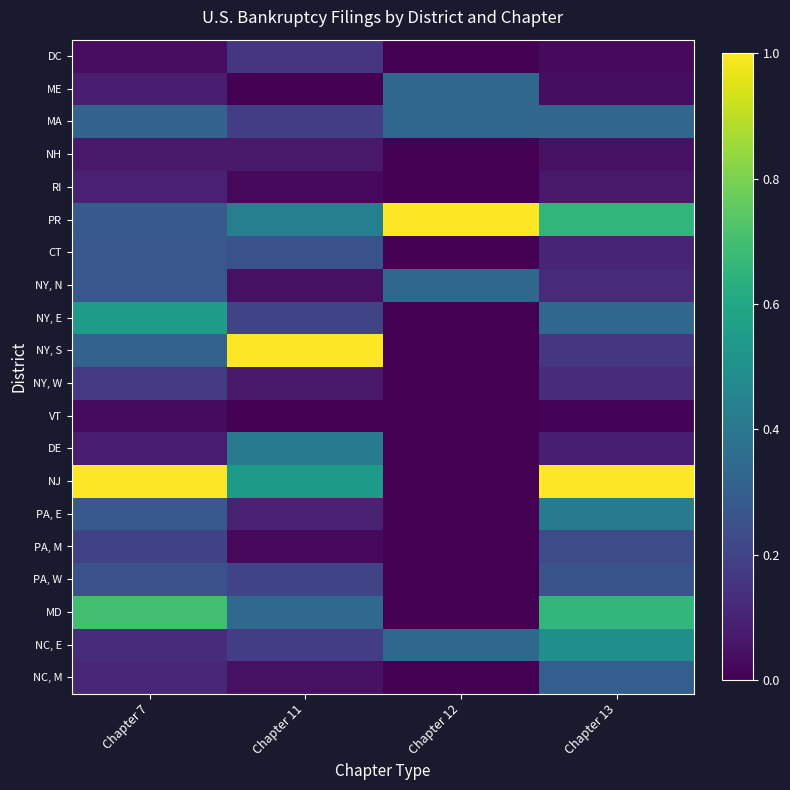

What is the total value across all series at Chapter 12?

2.3